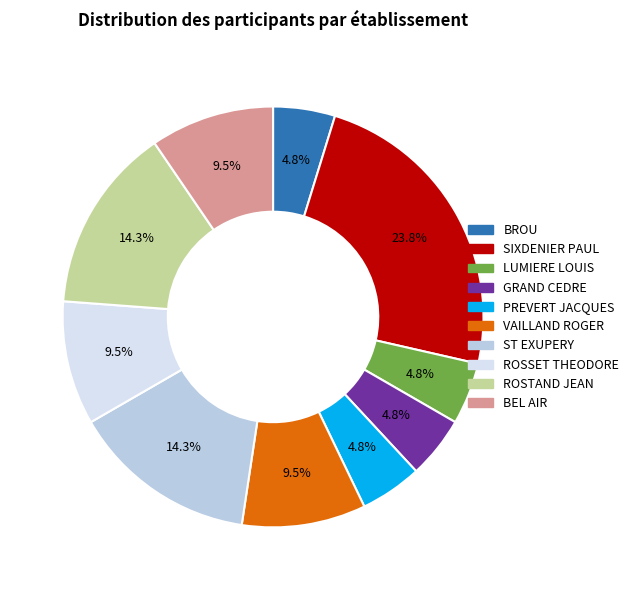

What is the largest slice in the pie chart?

SIXDENIER PAUL